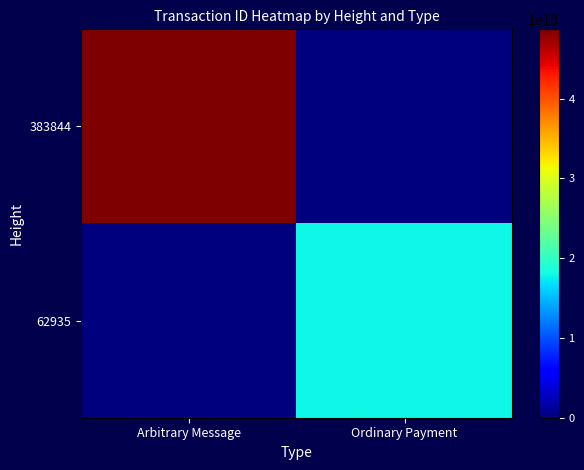

How many categories are shown in the chart?

2